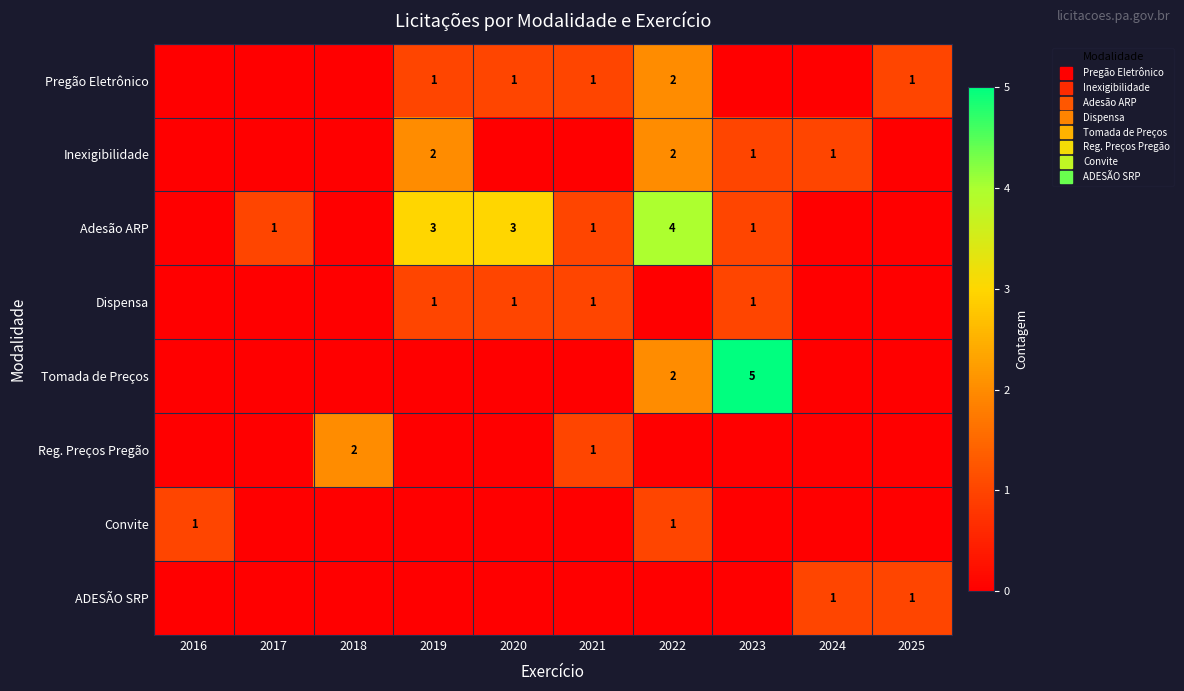

At which label does Inexigibilidade reach its minimum?

2016